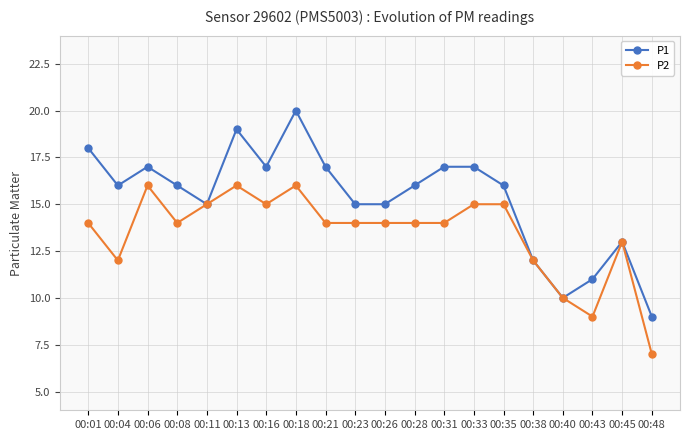

True or false: P2 has a value of 4 at 00:40.

False